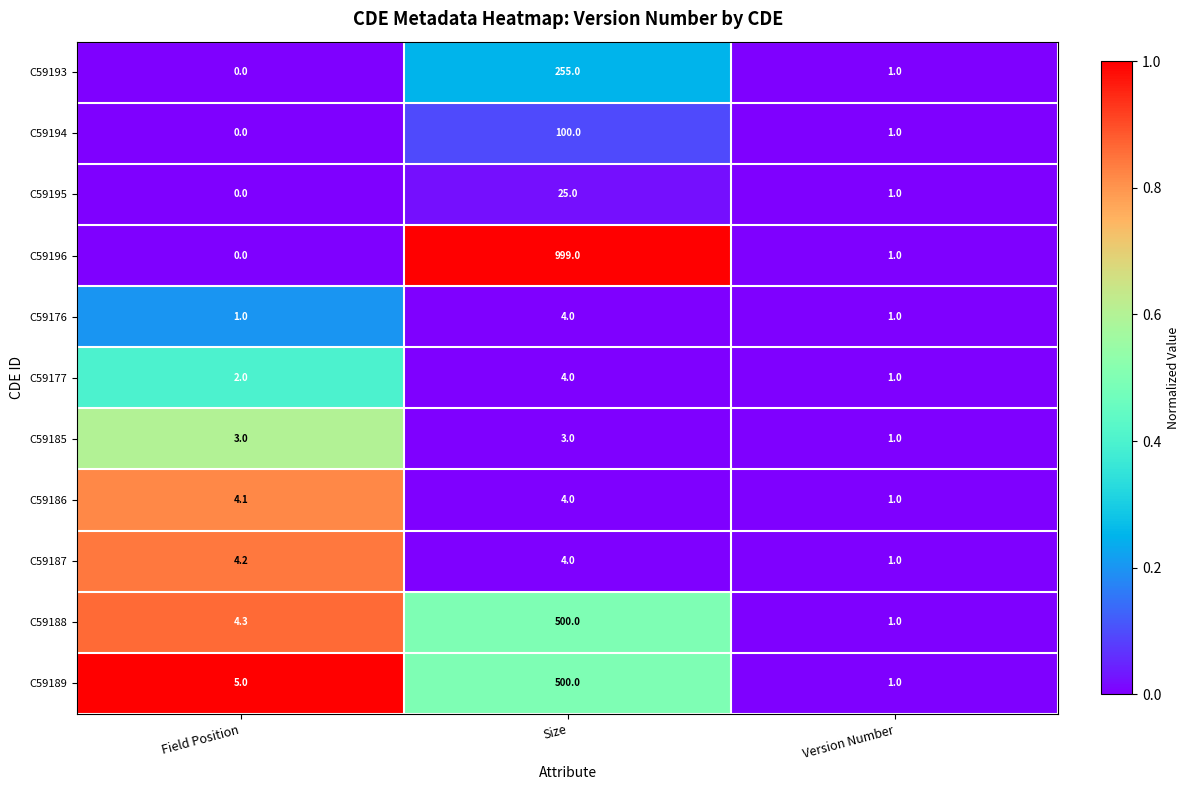

Which series has the largest total across all categories?

C59196